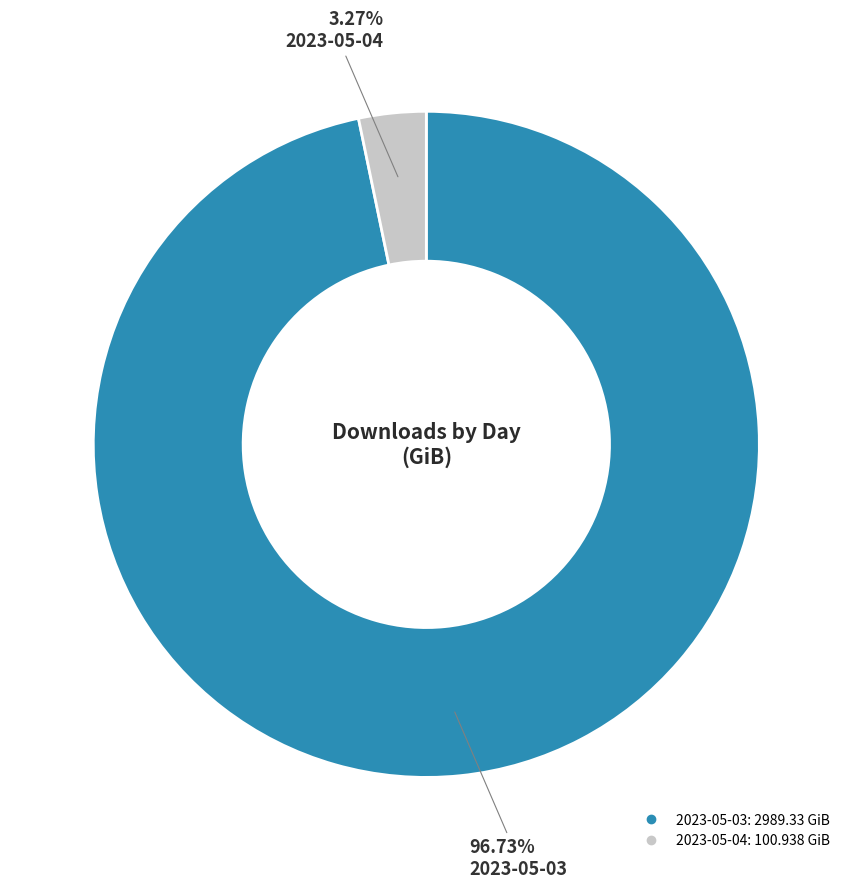

Is the sum of 2023-05-03 and 2023-05-04 greater than half?

Yes